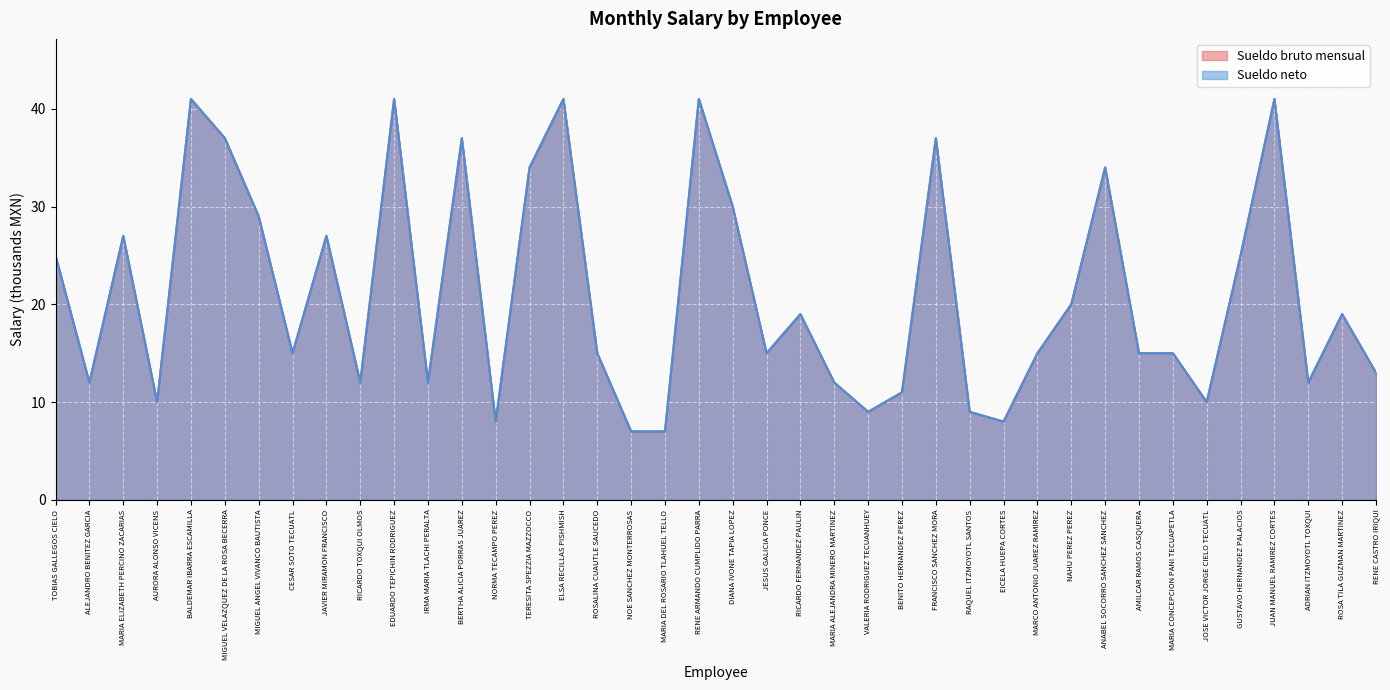

True or false: Sueldo bruto mensual and Sueldo neto intersect in this chart.

False